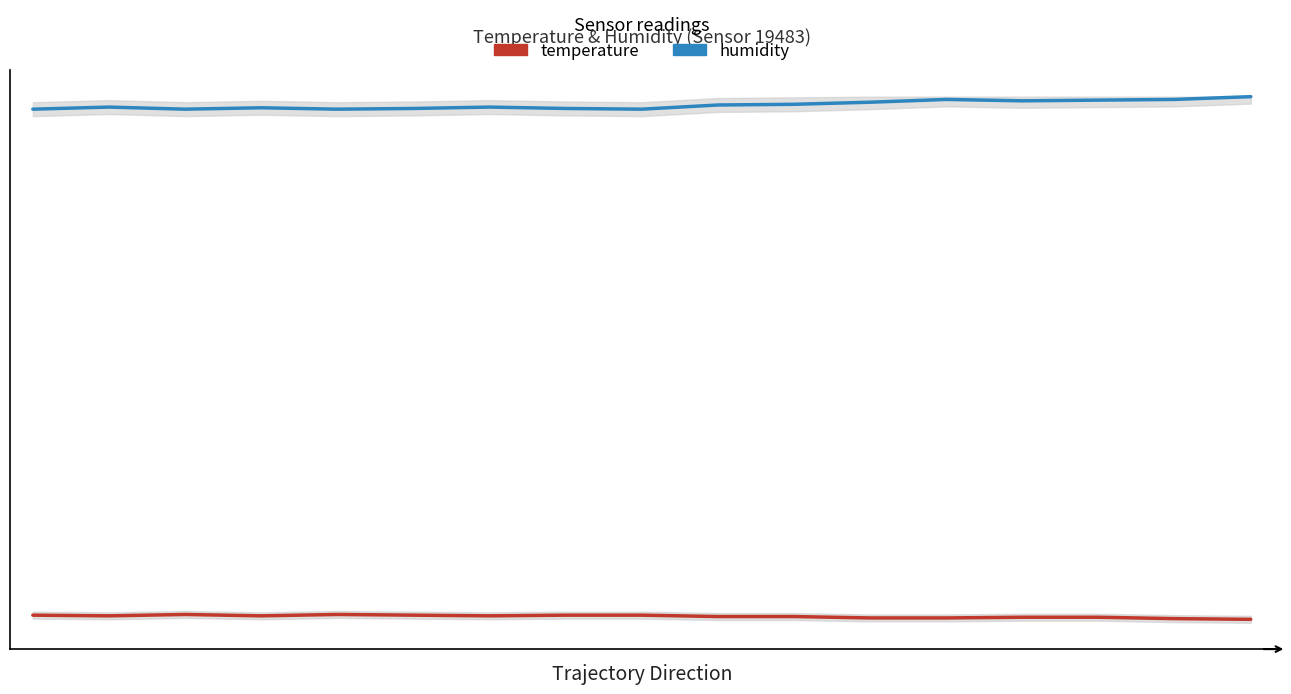

What is the difference between the highest and lowest values at 5?

72.9